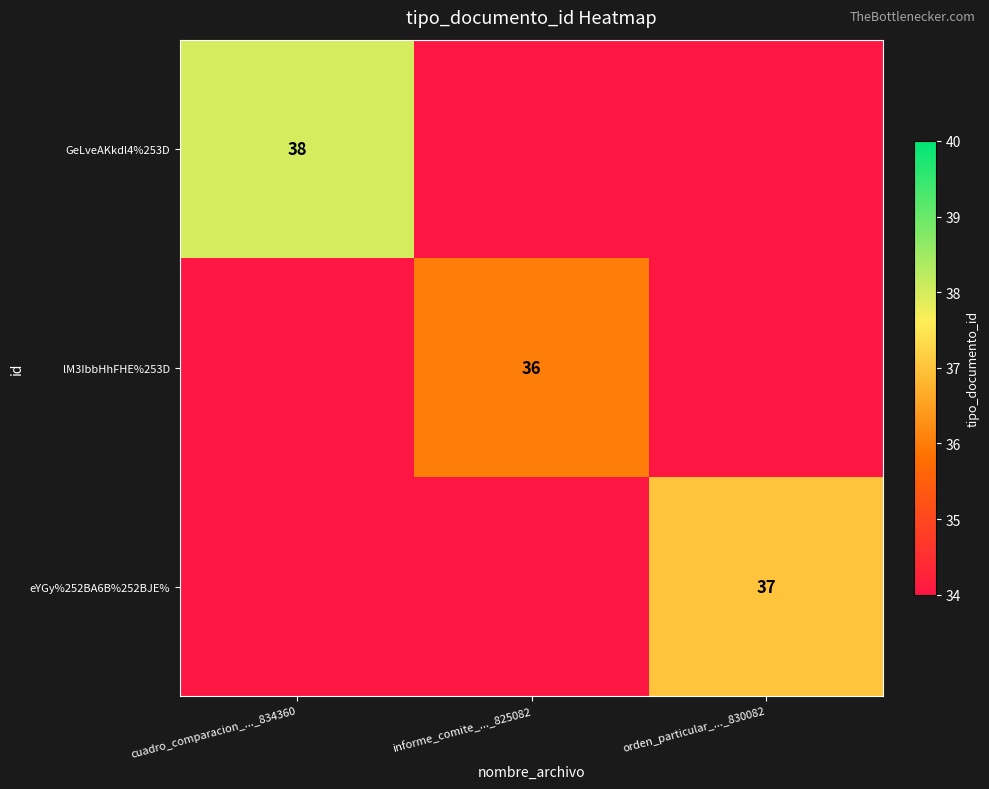

True or false: GeLveAKkdl4%253D has a value of -13 at orden_particular_..._830082.

False